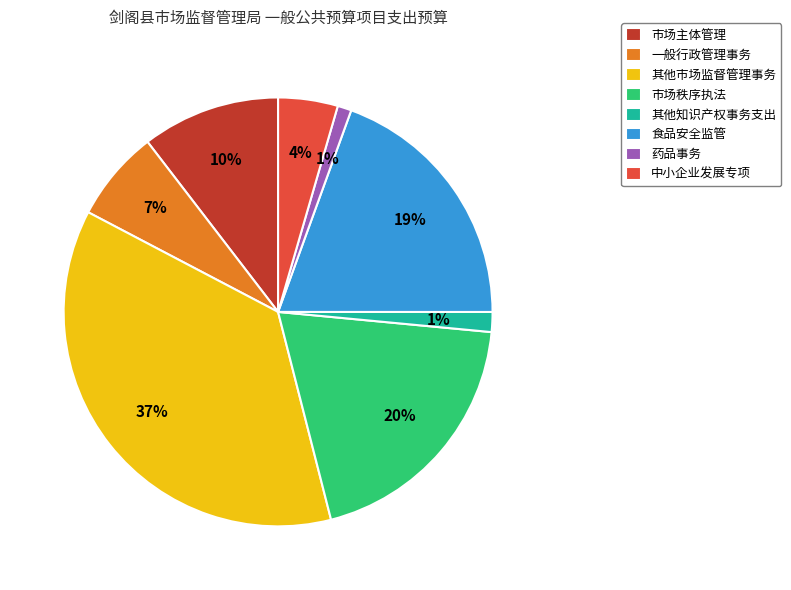

How many segments does this pie chart have?

8